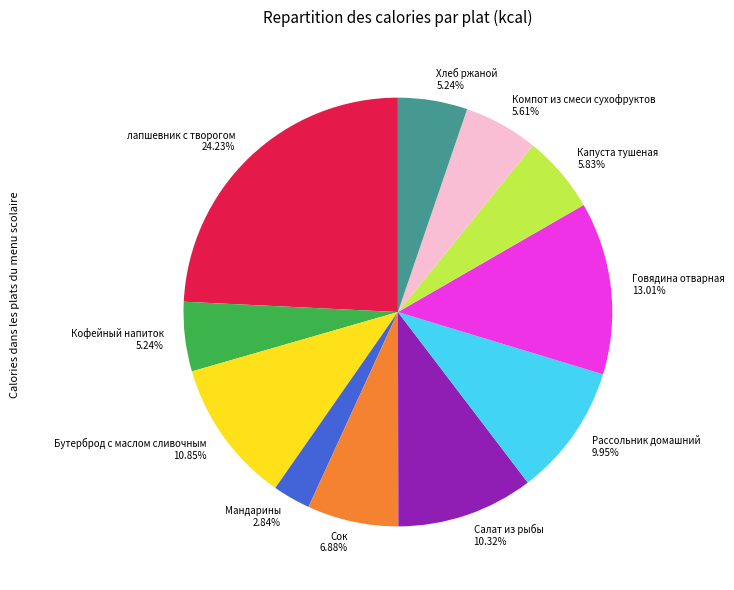

To the nearest percent, what is the average slice percentage?

9%